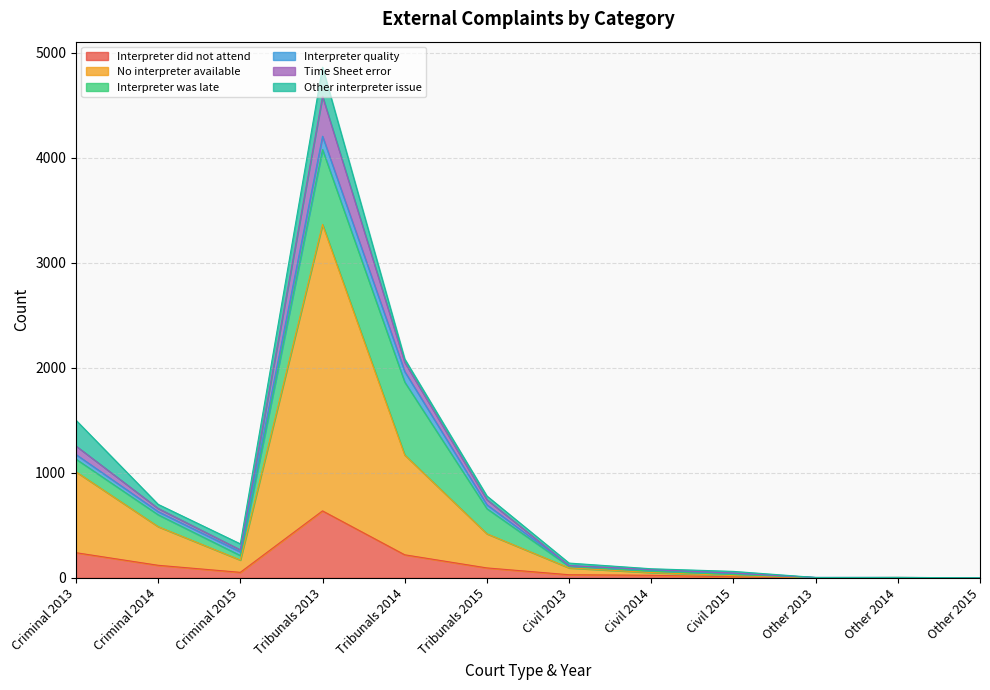

Rank the series by their maximum value, from highest to lowest.

No interpreter available, Interpreter was late, Interpreter did not attend, Time Sheet error, Other interpreter issue, Interpreter quality